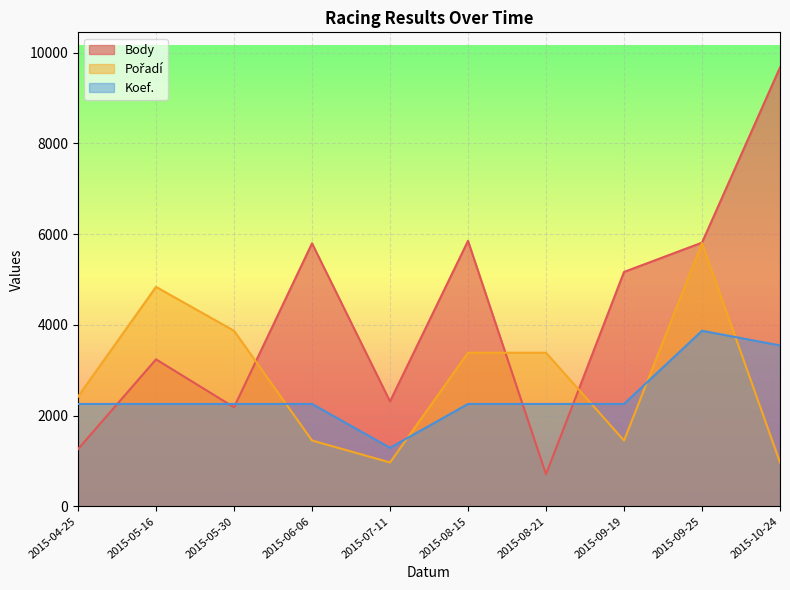

What are all the series names shown in the legend?

Body, Pořadí, Koef.